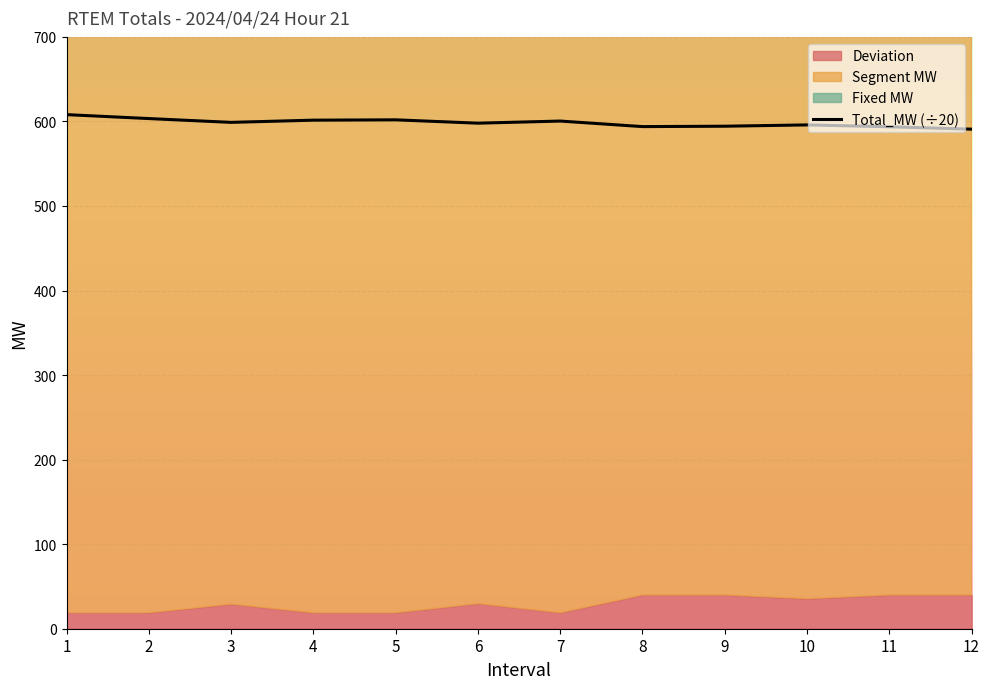

True or false: the data shows 210.0 at 1.

False